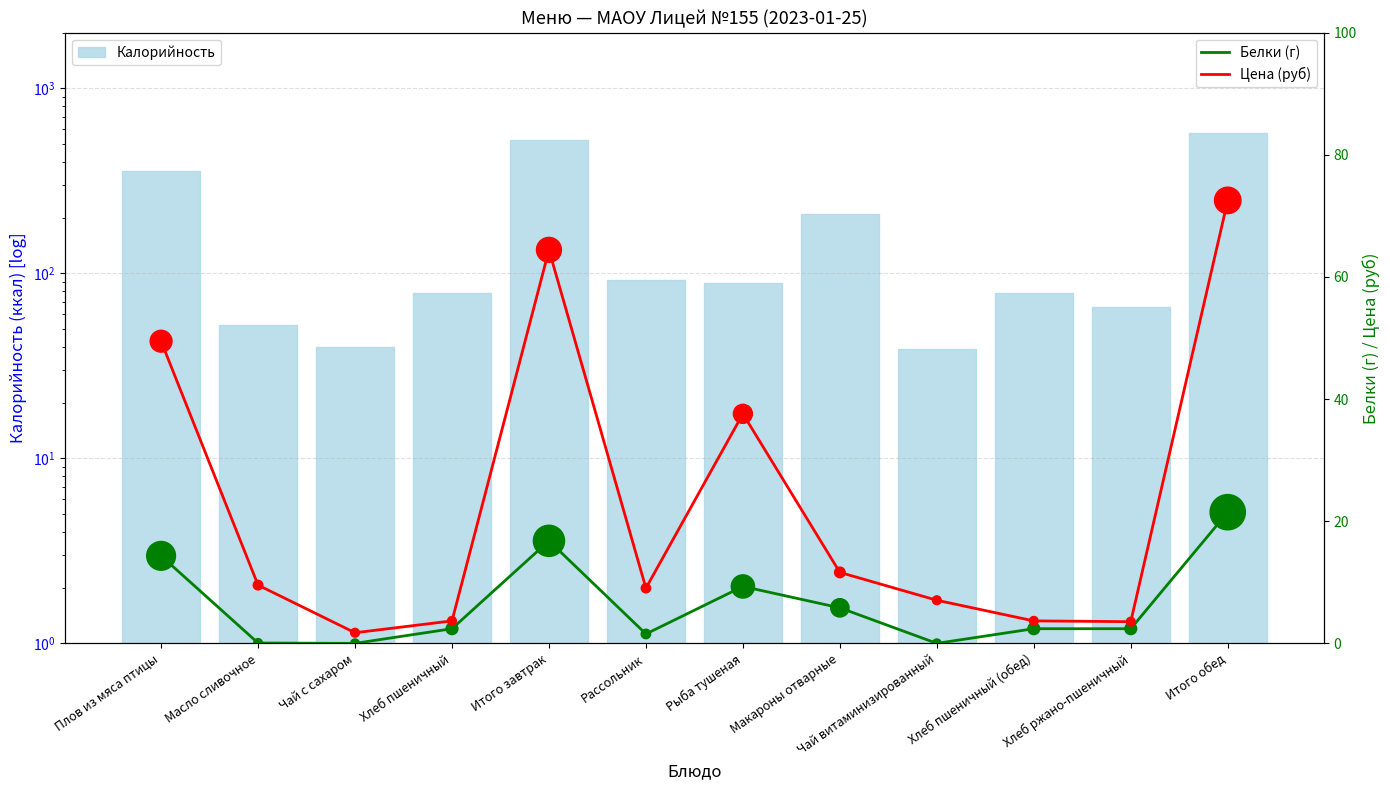

Which series has the largest total across all categories?

Калорийность